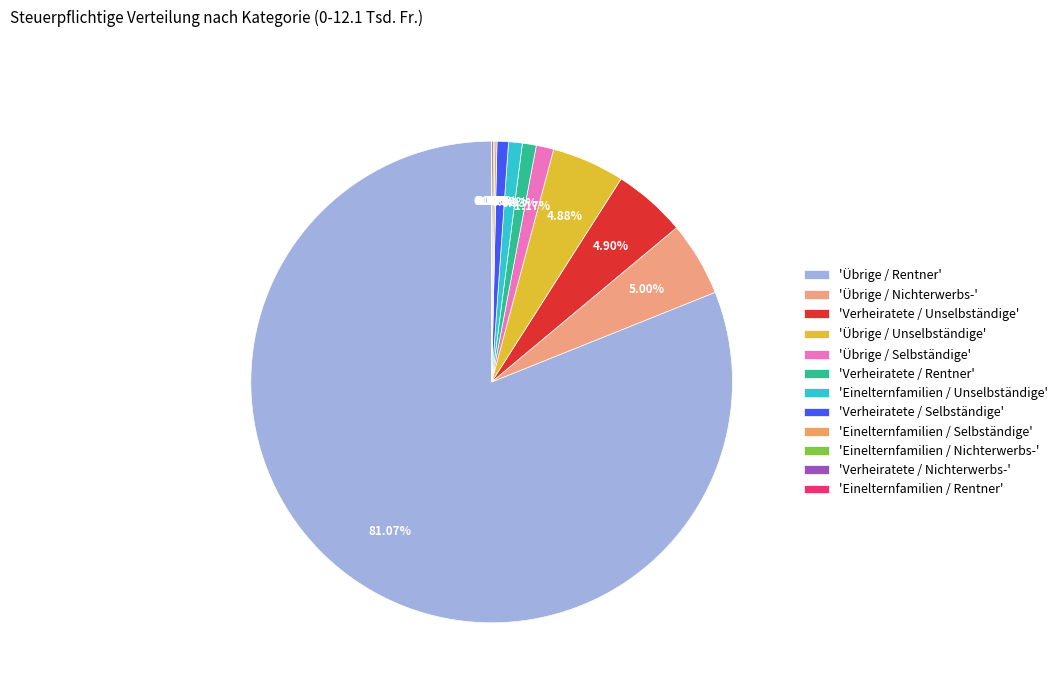

What is the smallest slice in the pie chart?

Einelternfamilien / Rentner